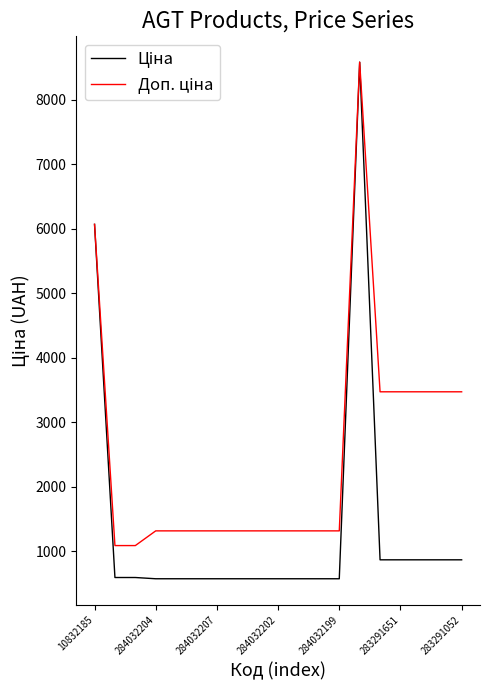

Does the chart have visible grid lines?

No